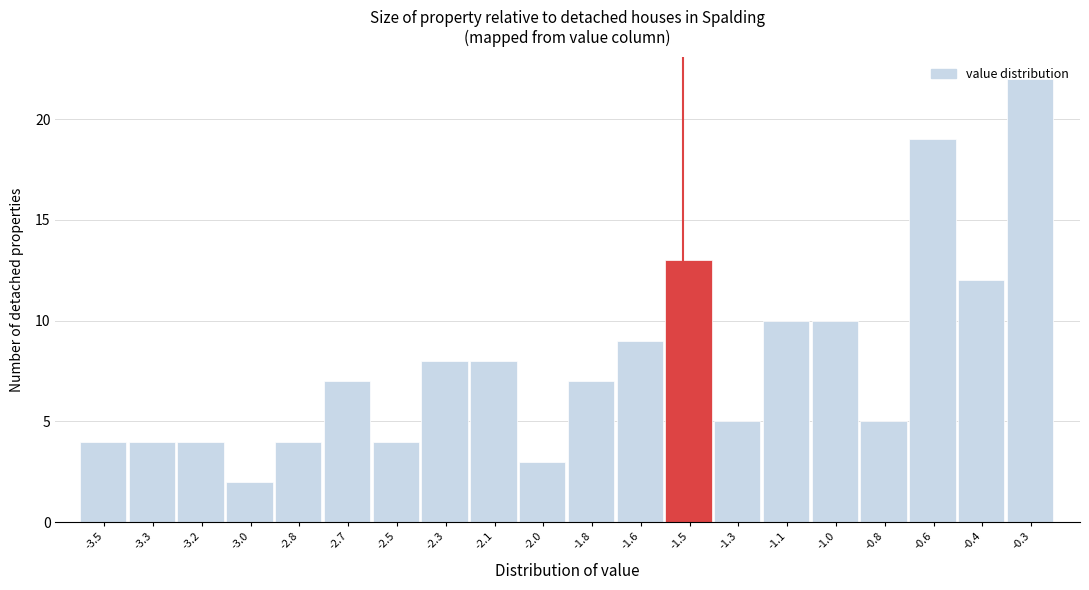

Which label corresponds to the smallest value in the chart?

-3.0